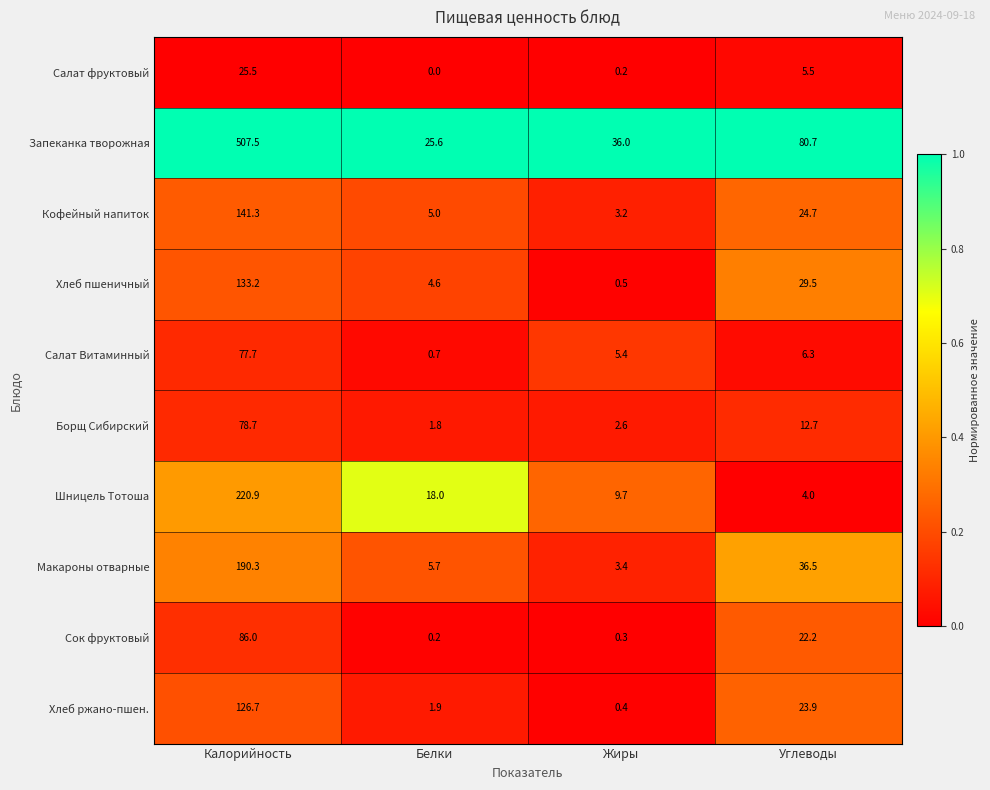

Between Калорийность and Белки, which series saw the biggest shift?

Запеканка творожная